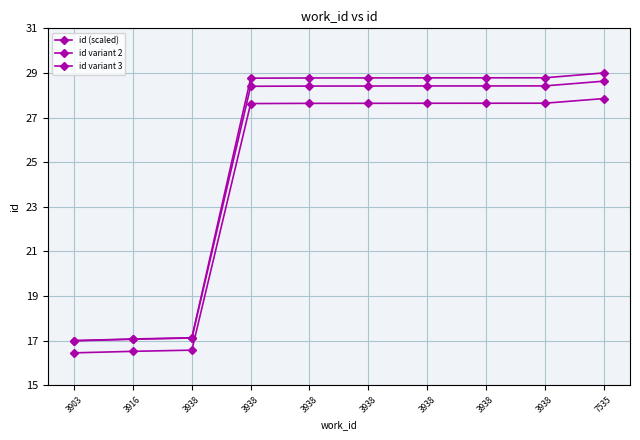

Which label corresponds to the largest value in the chart?

7535